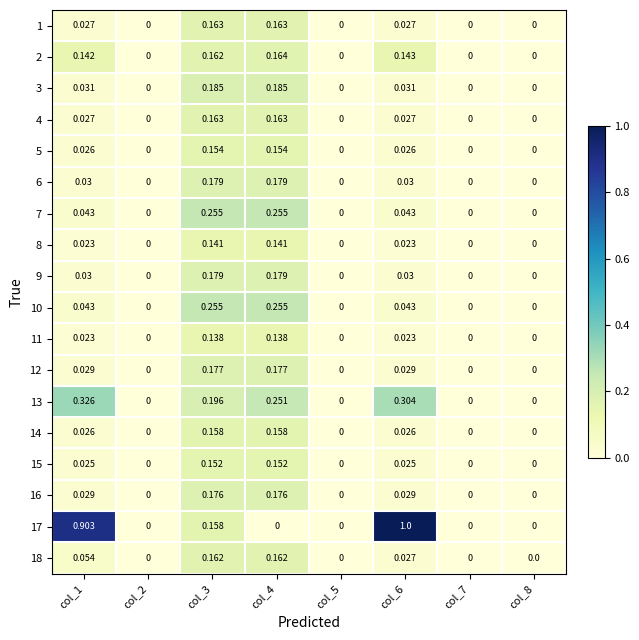

Count the number of categories in the chart.

8